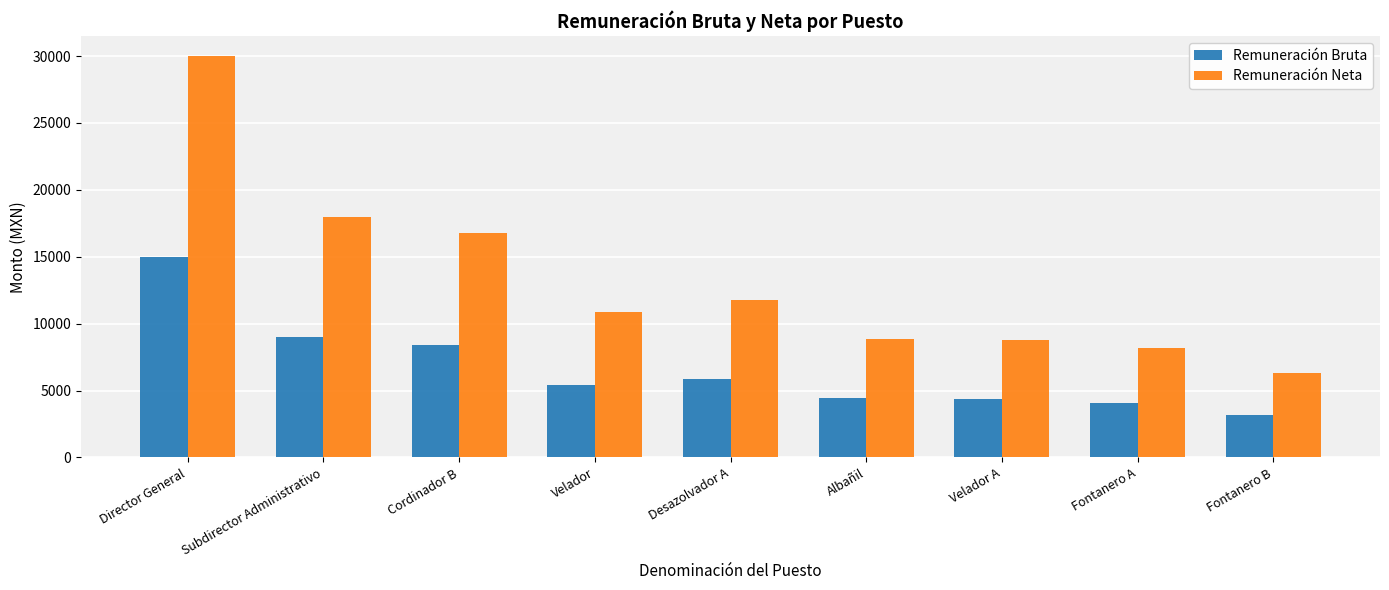

The Remuneración Bruta series shows 8397.5 at Cordinador B. True or false?

True